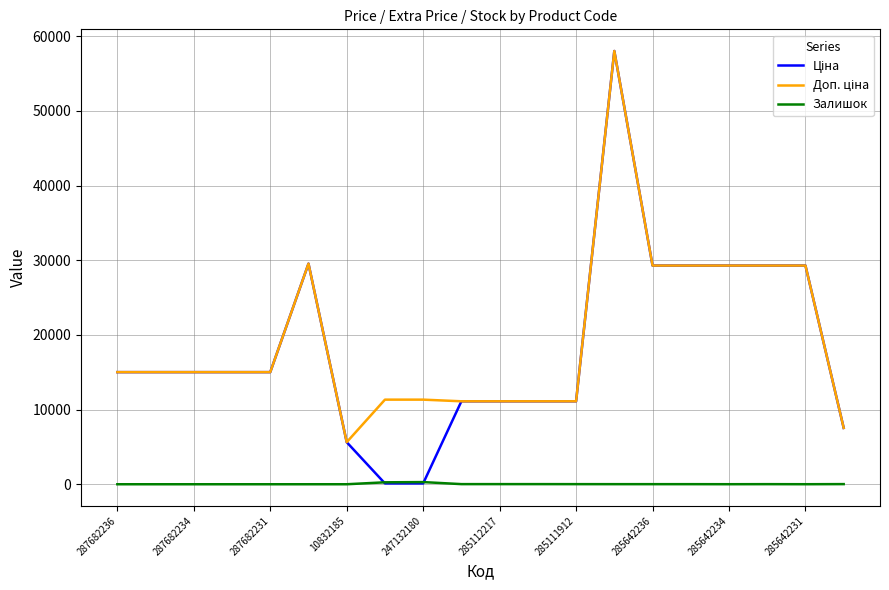

What is the greatest value displayed?

58037.0